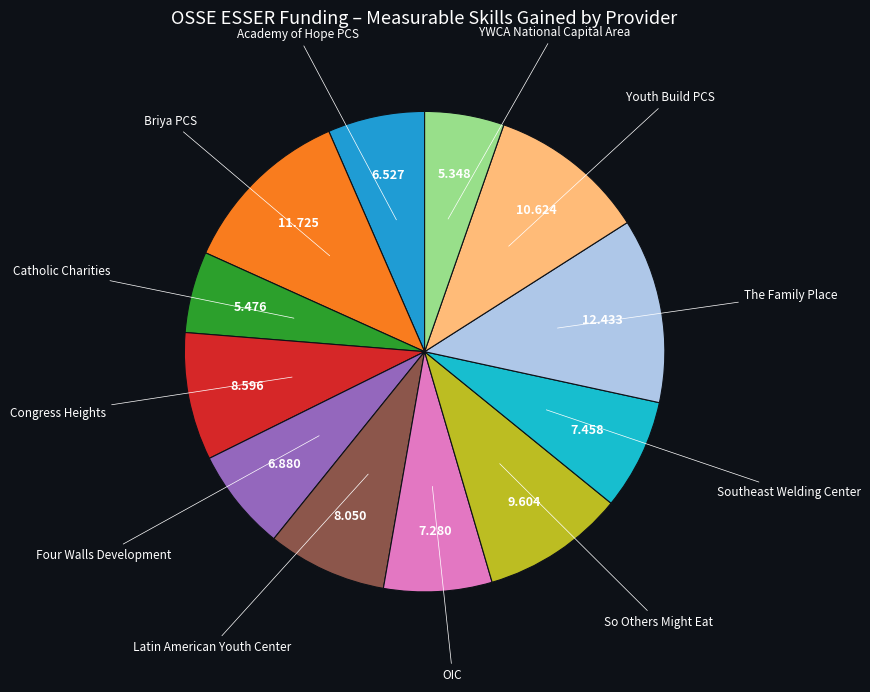

Which slice is the smallest?

YWCA National Capital Area